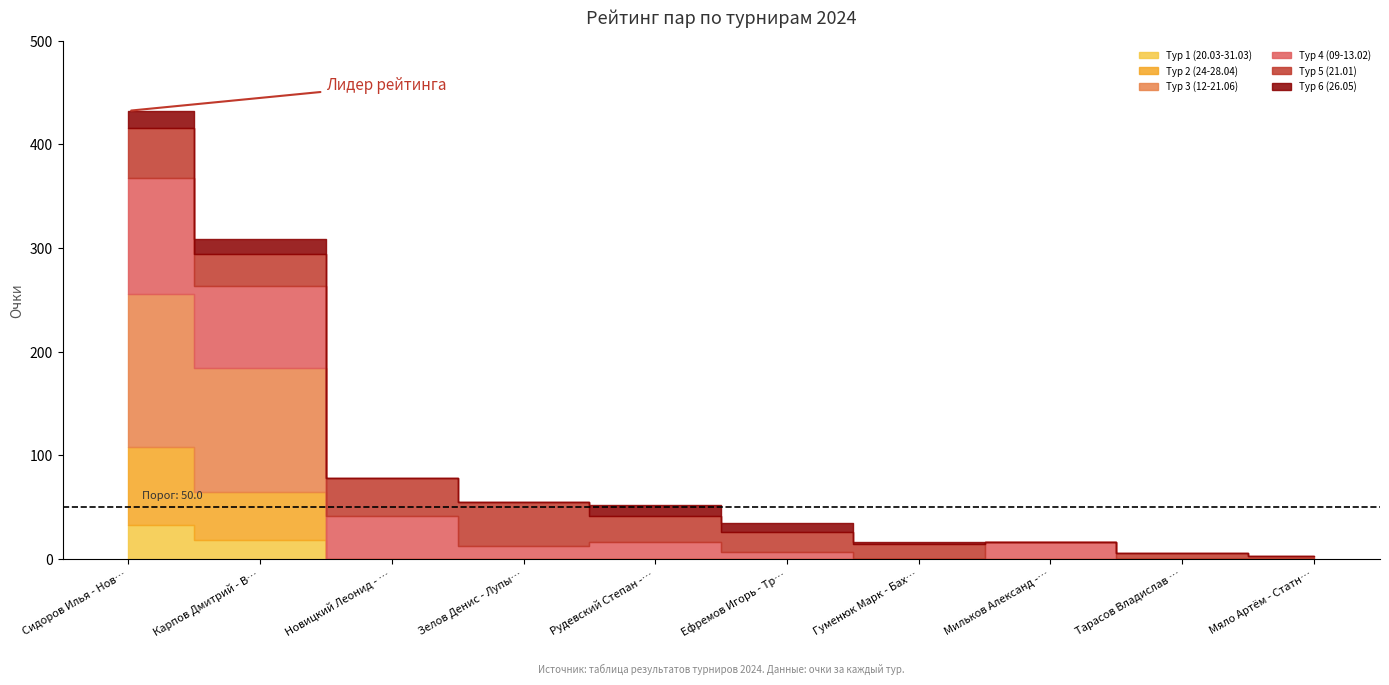

What is the value of the Тур 3 (12-21.06) point at the 1st from the left?

148.0